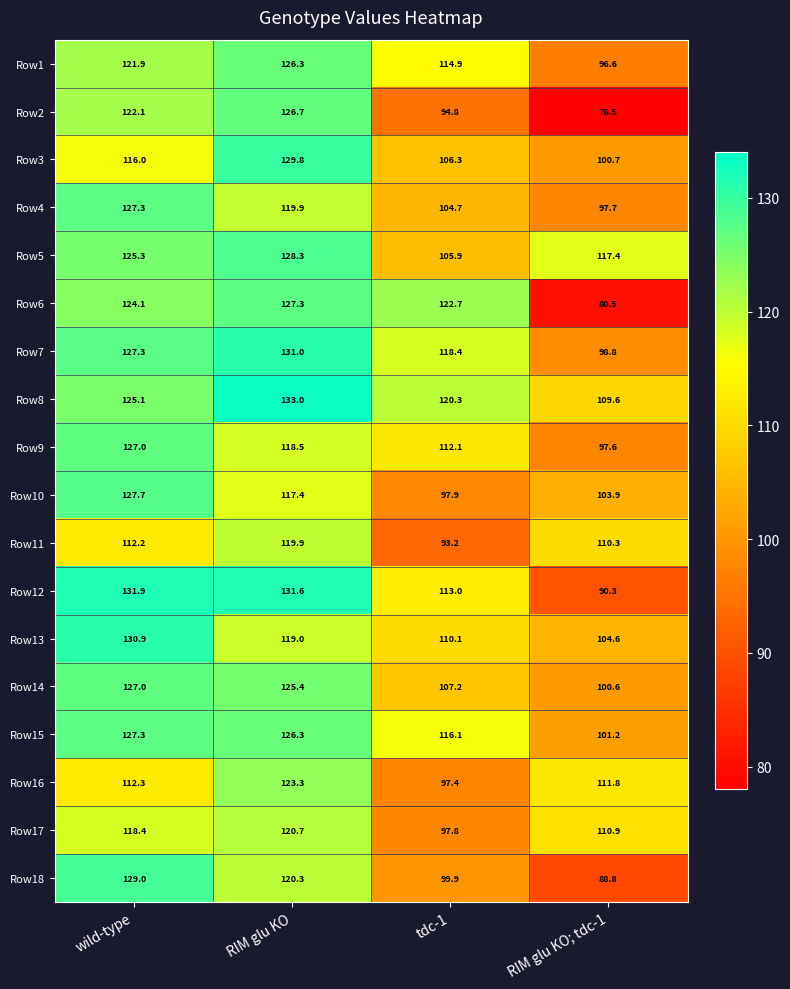

Count the number of data series in this chart.

18